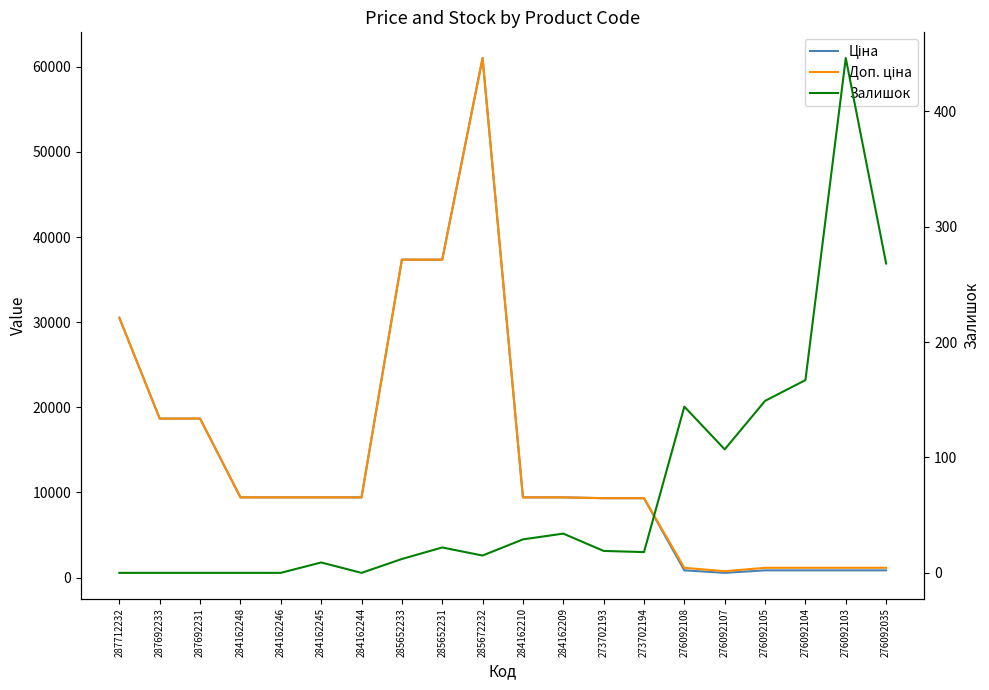

How many interior local peaks does the Залишок series have?

5